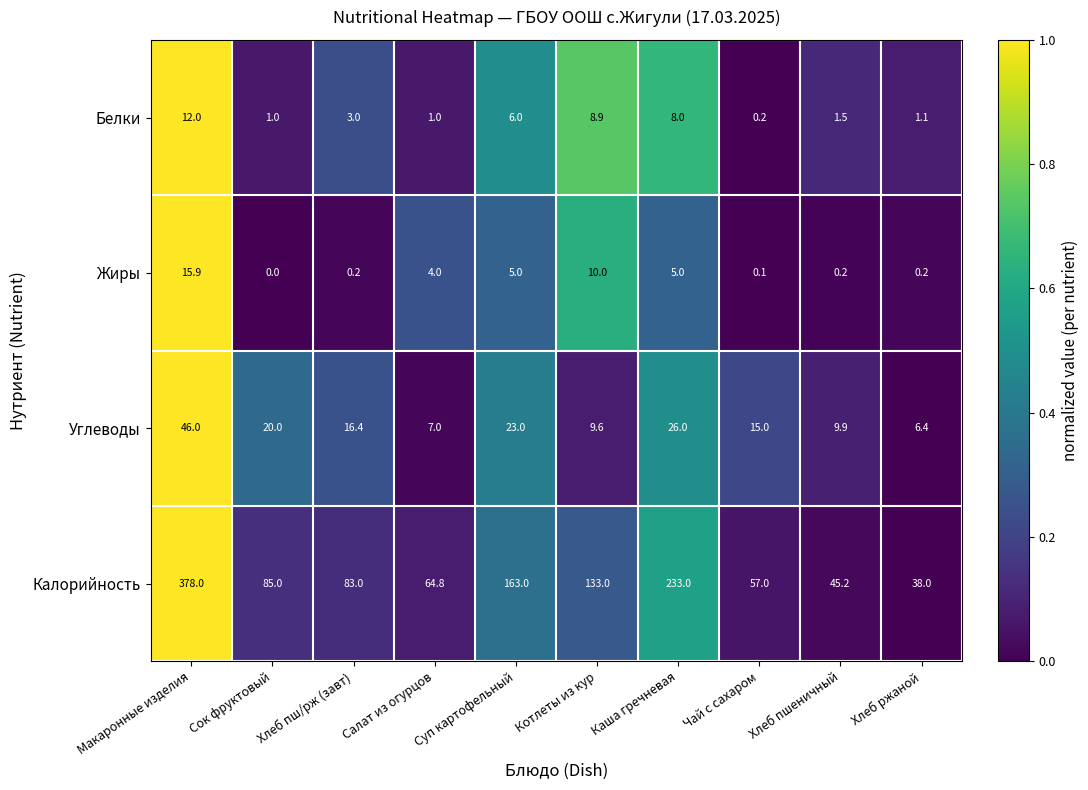

True or false: Жиры has a value of -10.0 at Сок фруктовый.

False